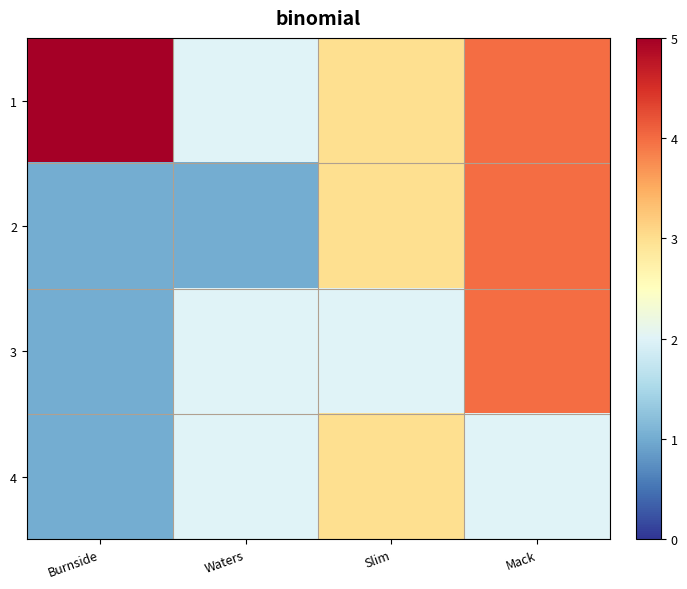

Reading left to right, what are all the values shown in this chart?

1: Burnside=5	Waters=2	Slim=3	Mack=4
2: Burnside=1	Waters=1	Slim=3	Mack=4
3: Burnside=1	Waters=2	Slim=2	Mack=4
4: Burnside=1	Waters=2	Slim=3	Mack=2